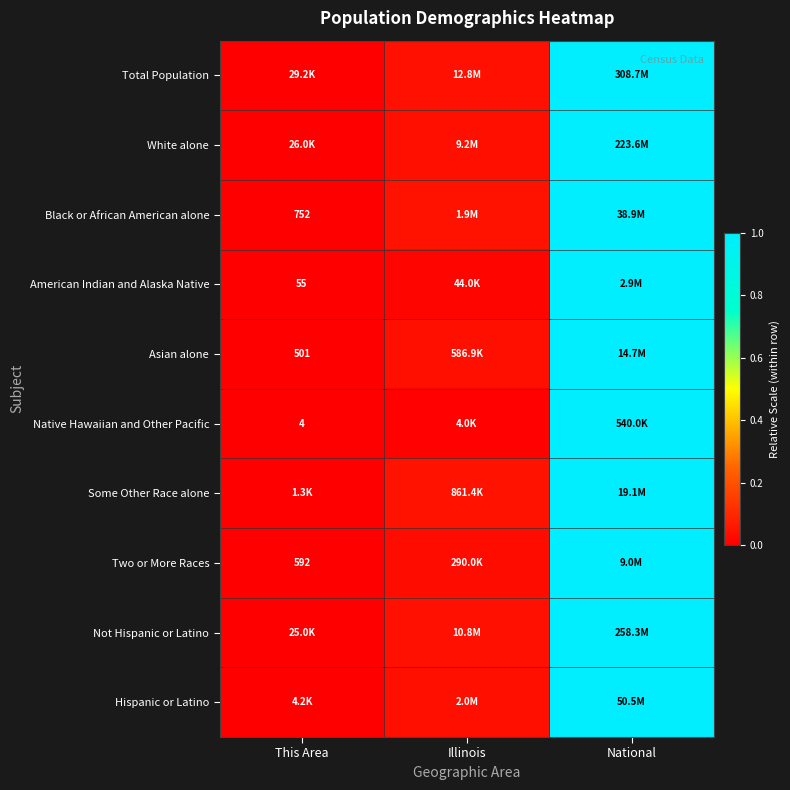

True or false: Total Population has a value of -0.5 at This Area.

False